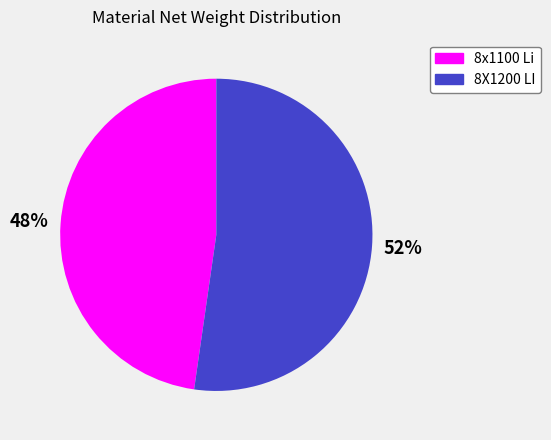

How many slices are in this pie chart?

2